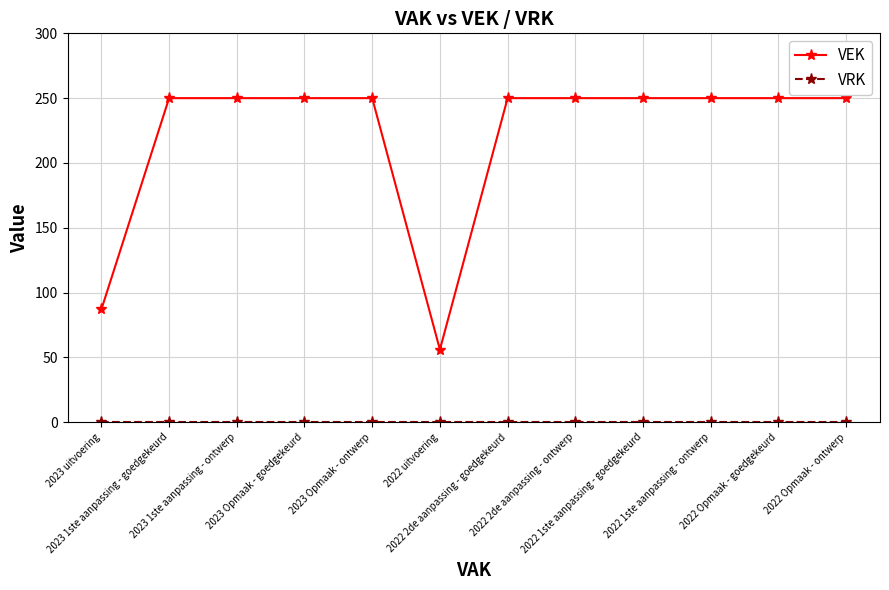

How many lines are shown in the chart?

2